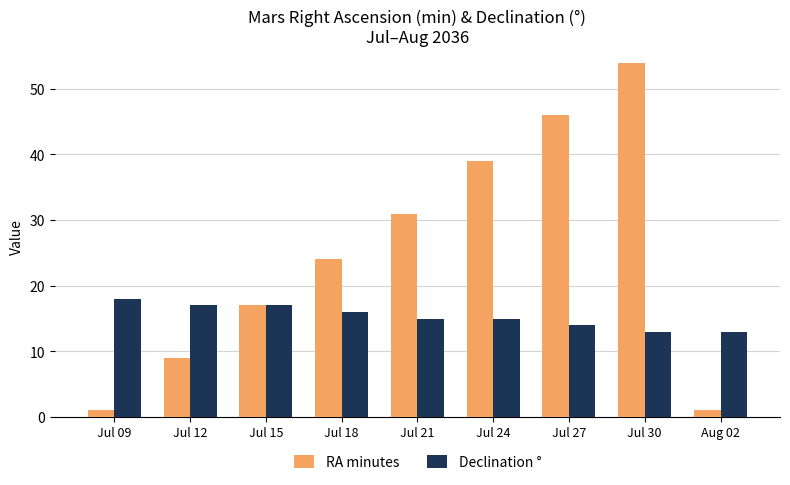

Are the bars horizontal?

No